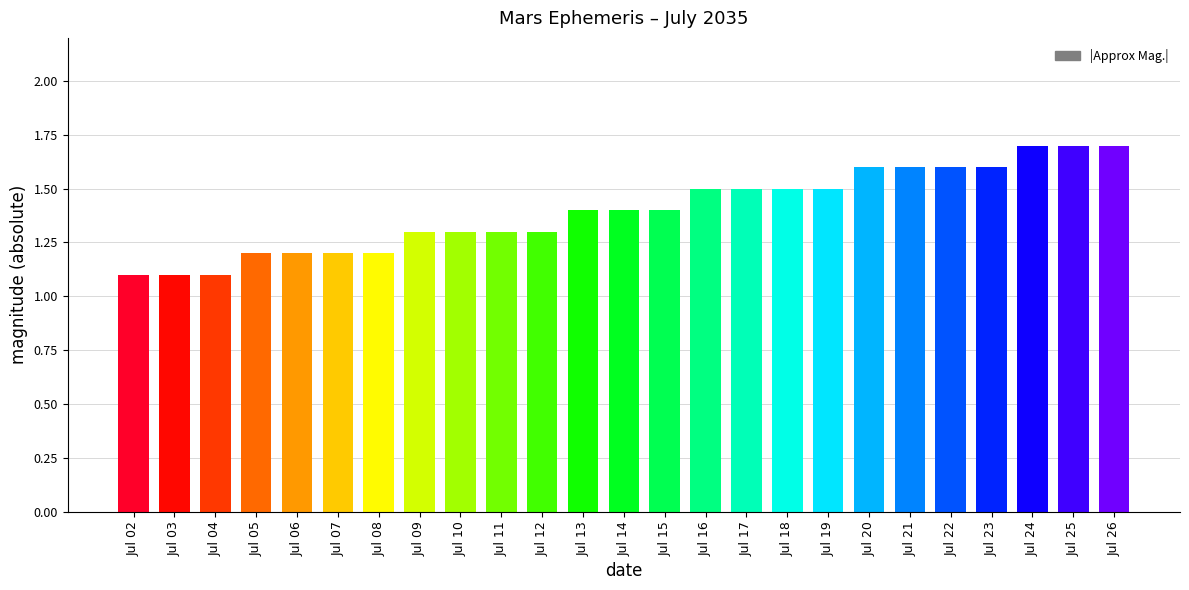

Are the bars grouped side by side (vs. stacked)?

No